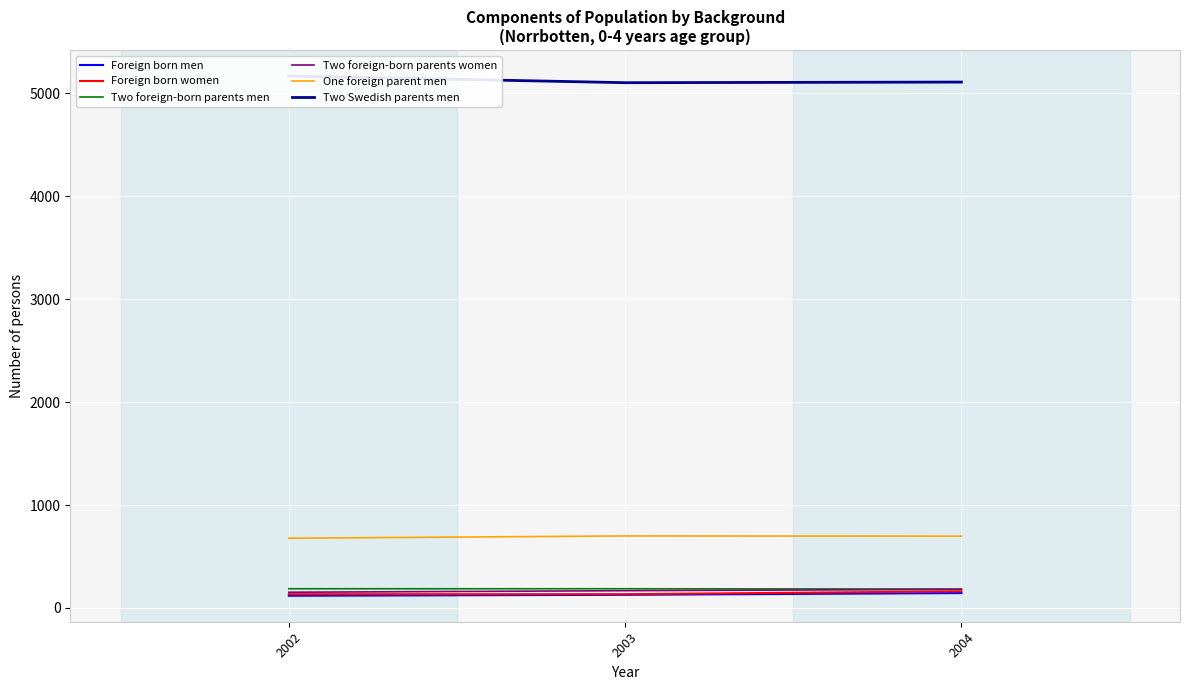

Where is Two foreign-born parents women nearest to the value 167?

2003